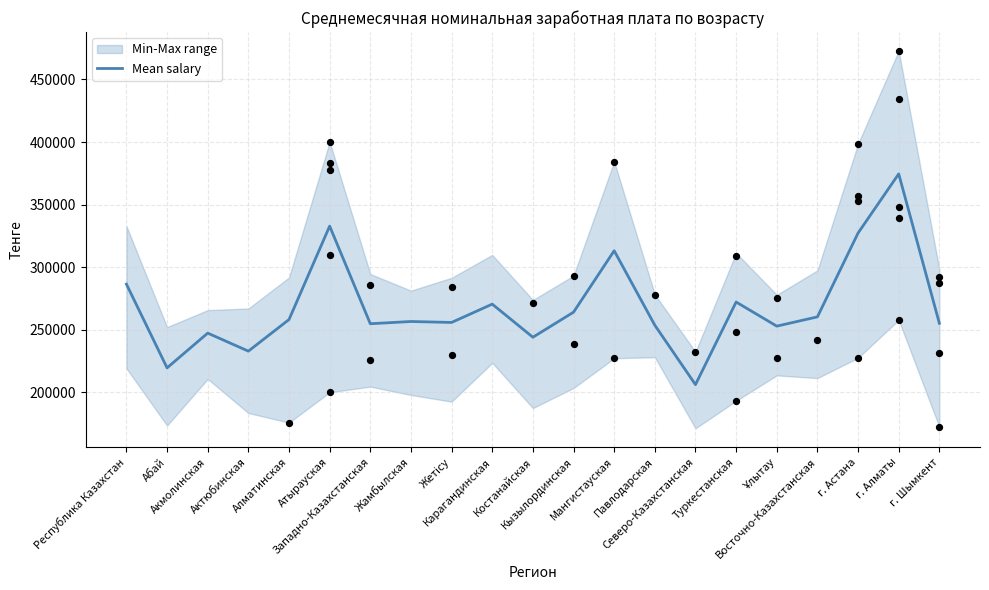

Between Северо-Казахстанская and г. Алматы, which is larger?

г. Алматы